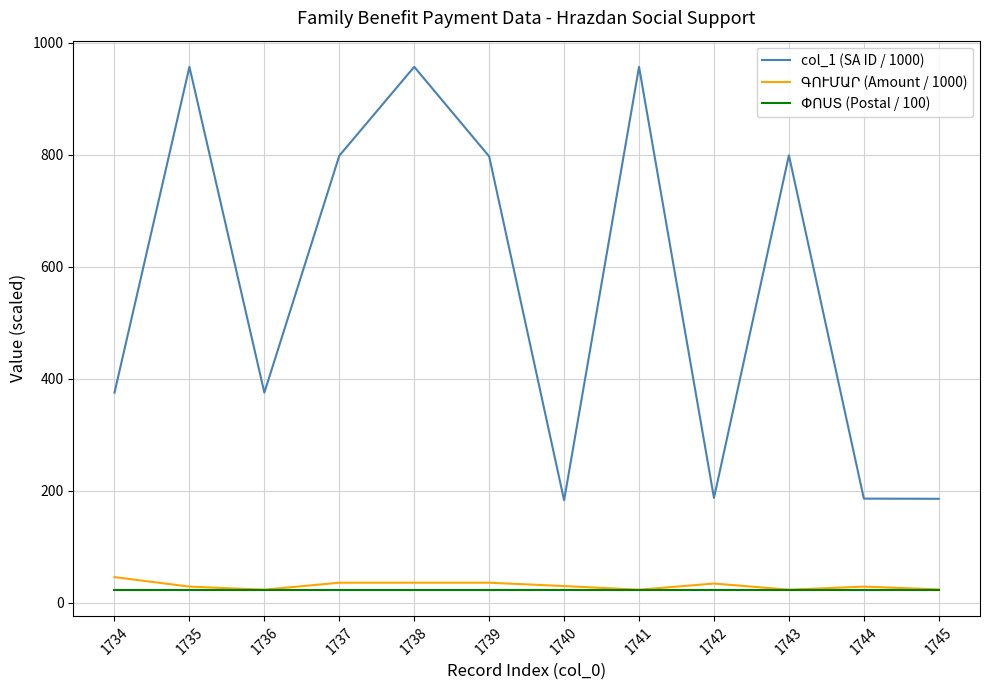

Which series has the largest total across all categories?

col_1 (SA ID / 1000)